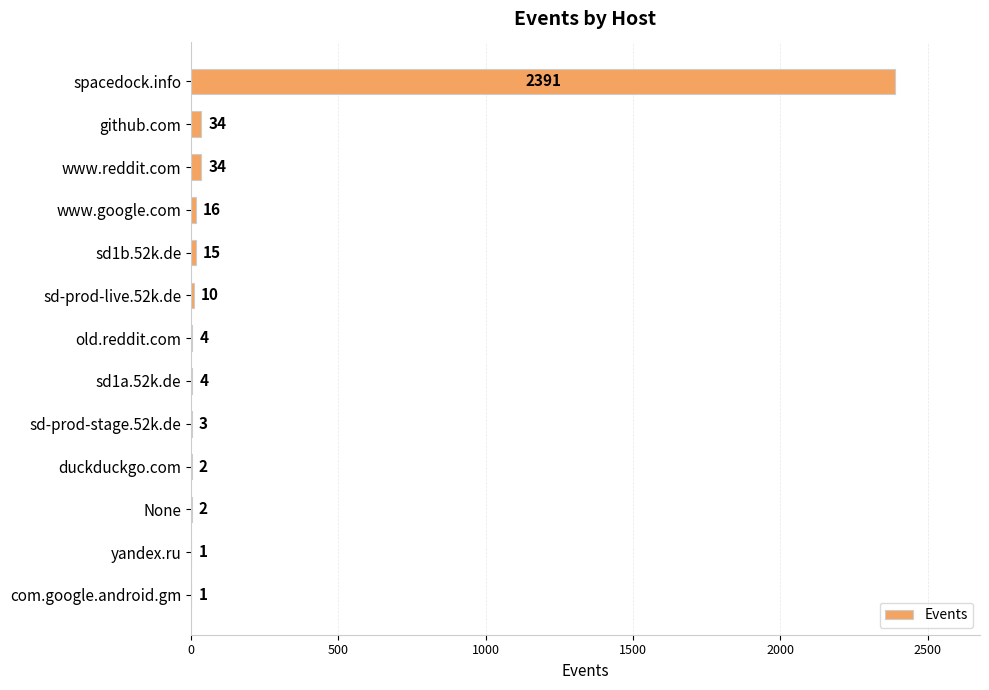

True or false: the data shows 4 at sd1a.52k.de.

True